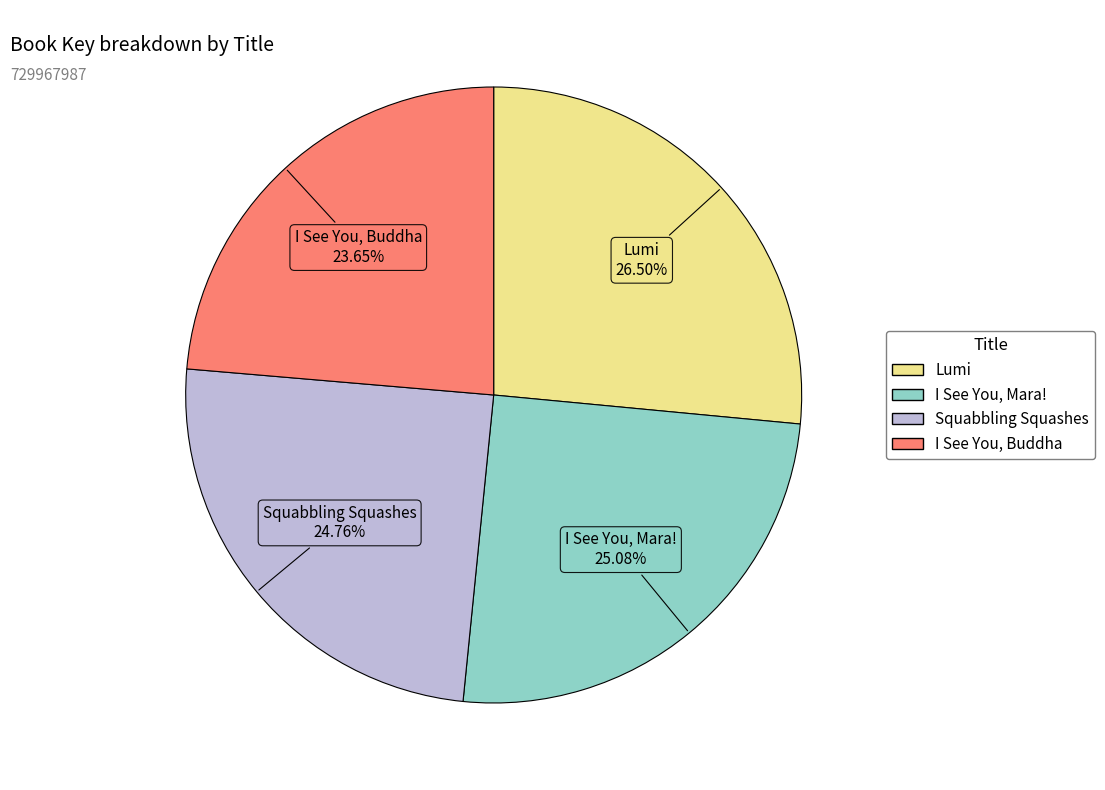

To the nearest percent, what is the difference between the largest and smallest slice percentages?

3%